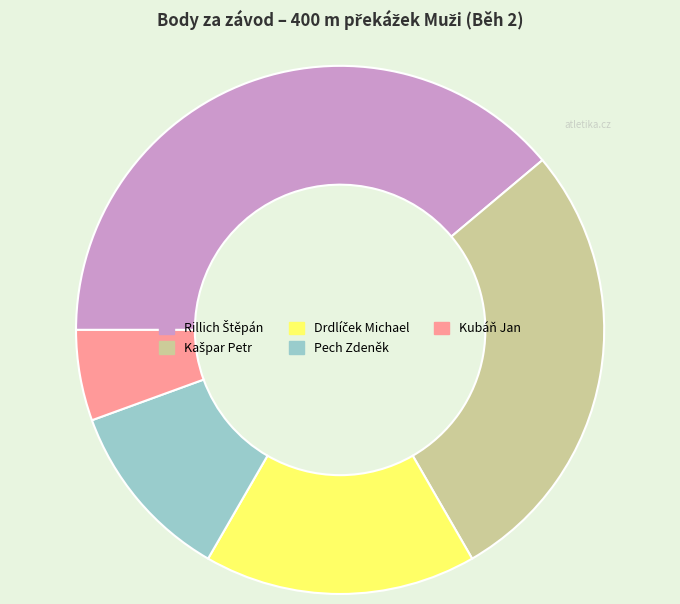

Is Pech Zdeněk the majority of the pie?

No